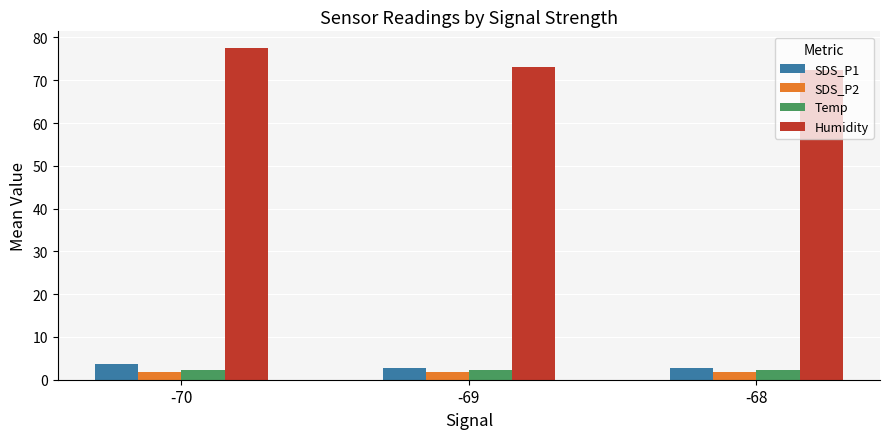

What is the sum of the SDS_P1 values at -69 and -70?

6.3